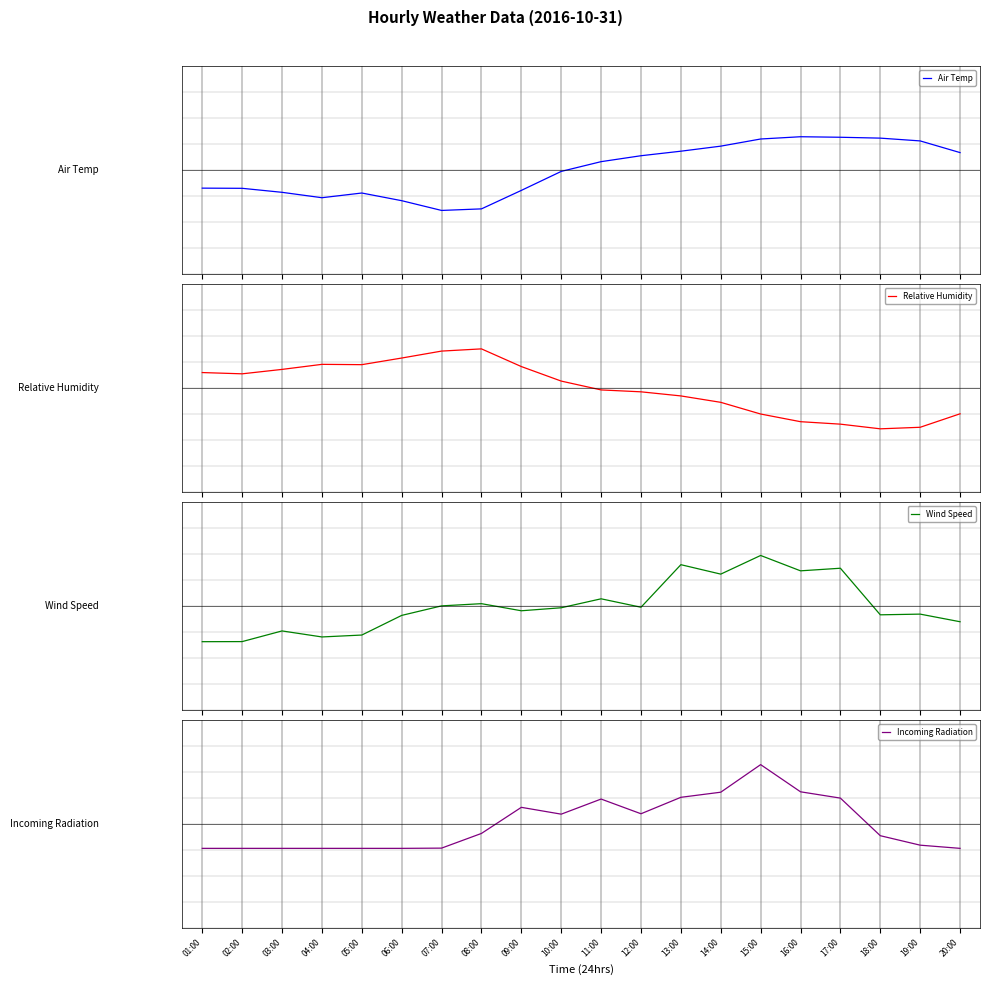

Where is Wind Speed nearest to the value 0?

07:00